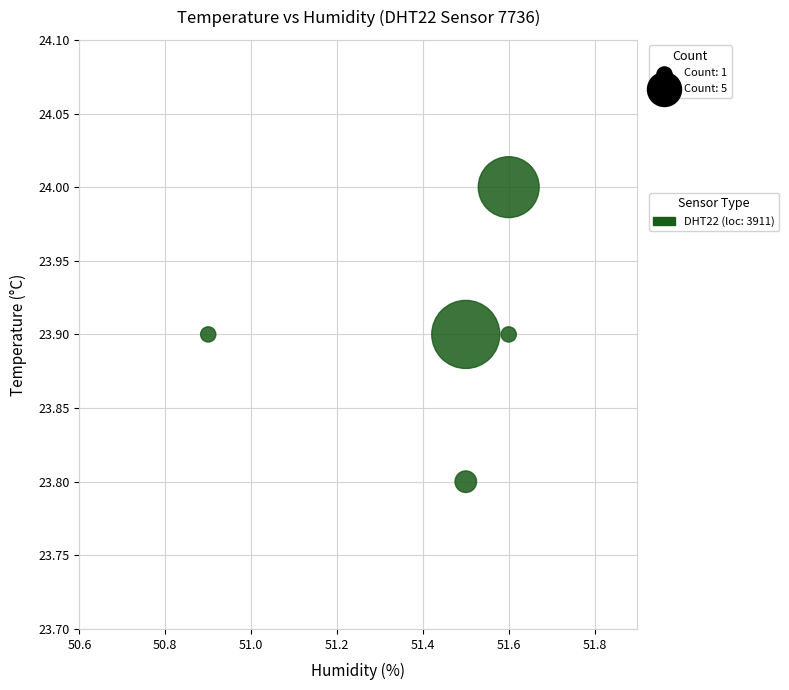

What is the average Y value?

23.9